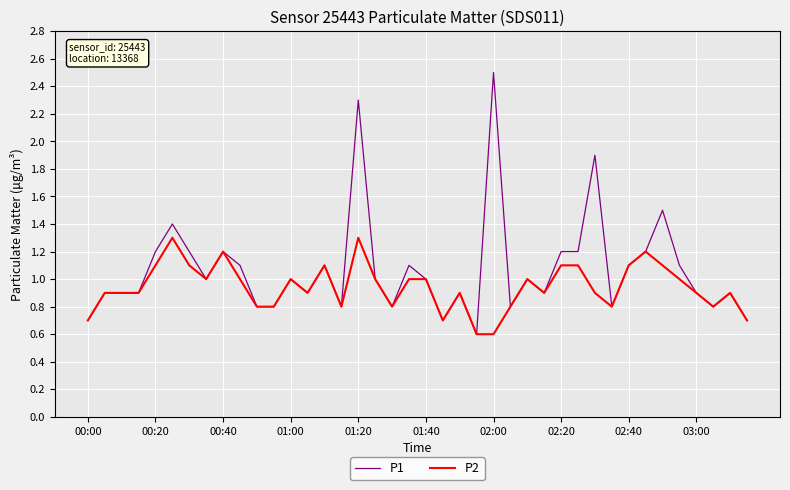

What is the smallest value displayed?

0.6